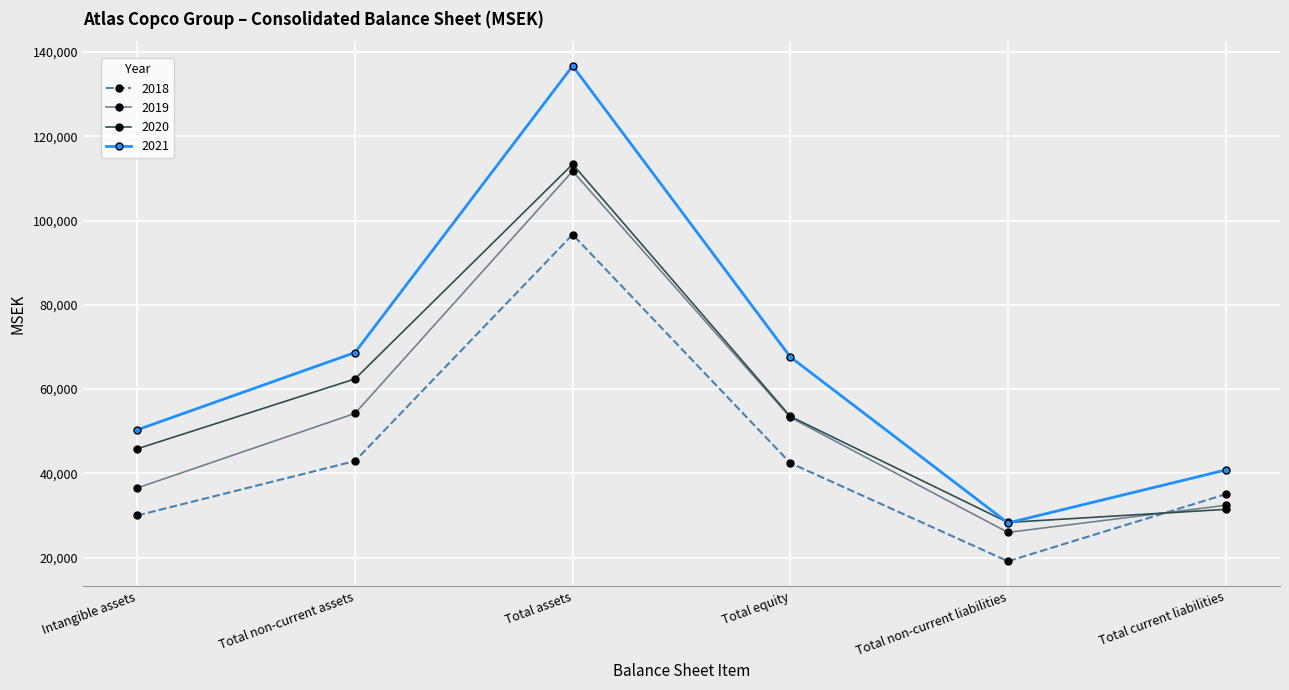

What is the difference between the 2021 values at Intangible assets and Total assets?

86335